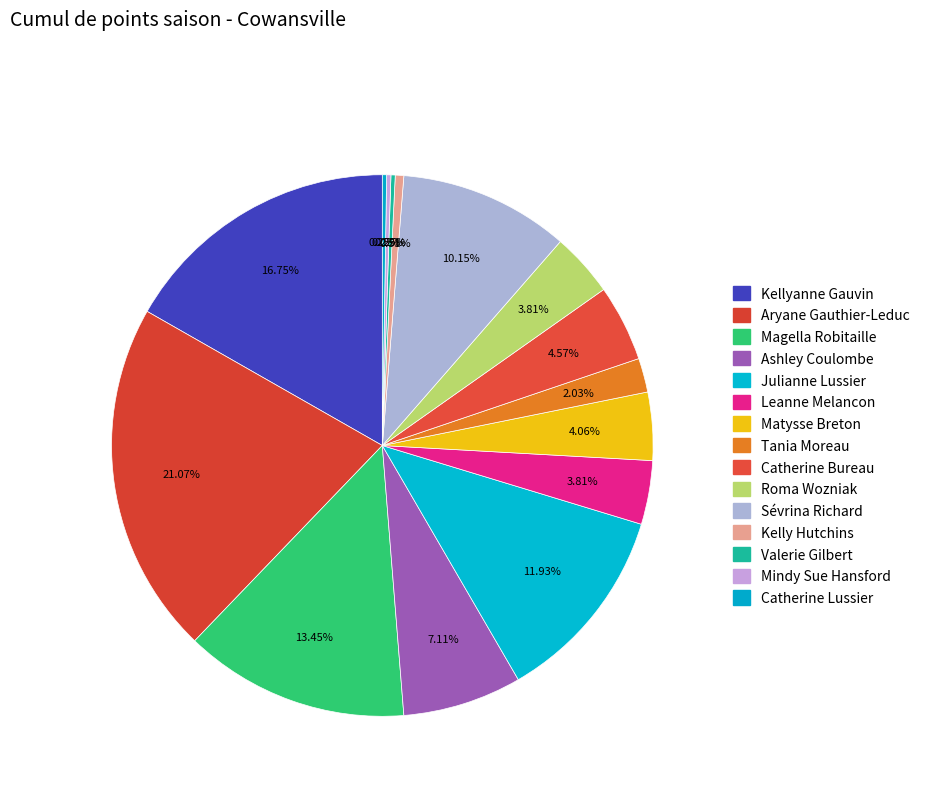

Rank the categories by value from highest to lowest.

Aryane Gauthier-Leduc, Kellyanne Gauvin, Magella Robitaille, Julianne Lussier, Sévrina Richard, Ashley Coulombe, Catherine Bureau, Matysse Breton, Leanne Melancon, Roma Wozniak, Tania Moreau, Kelly Hutchins, Valerie Gilbert, Mindy Sue Hansford, Catherine Lussier